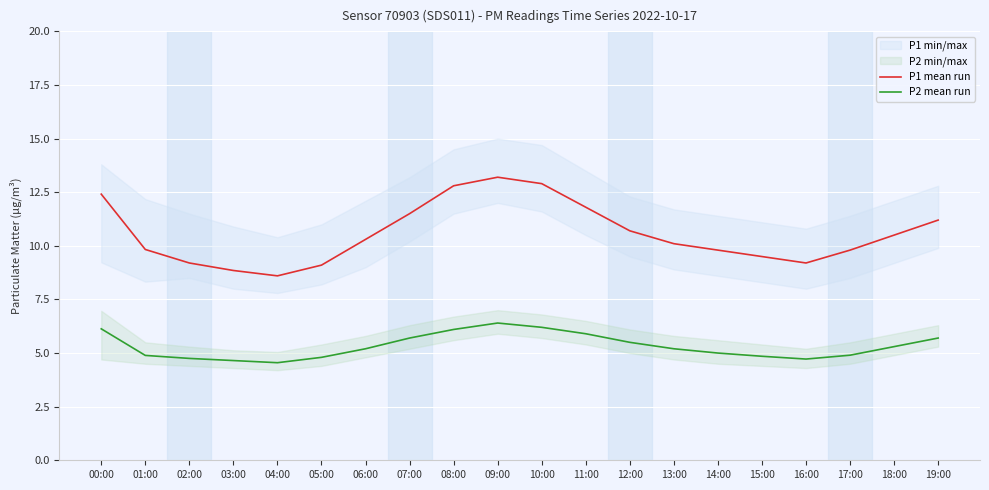

The P1 mean run series shows 4.1 at 12:00. True or false?

False